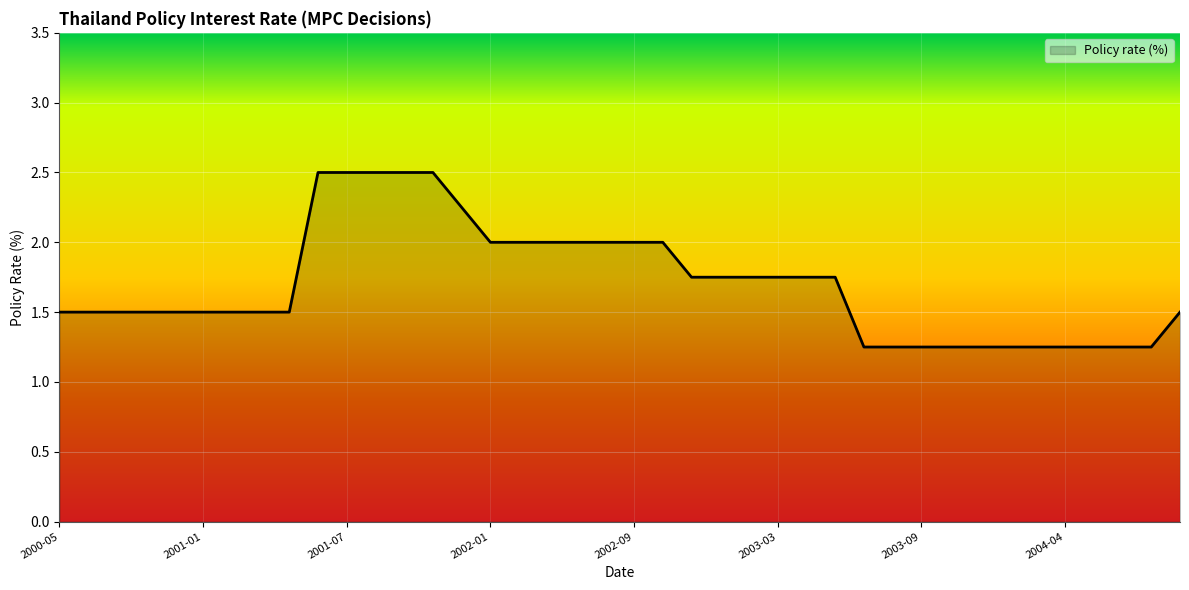

List the labels in order of value, largest first.

2001-06-08, 2001-07-12, 2001-08-29, 2001-10-17, 2001-11-27, 2001-12-25, 2002-01-21, 2002-03-04, 2002-04-22, 2002-06-03, 2002-07-22, 2002-09-10, 2002-10-21, 2002-11-19, 2002-12-12, 2003-01-20, 2003-03-03, 2003-04-21, 2003-06-02, 2000-05-23, 2000-07-18, 2000-09-05, 2000-10-17, 2000-12-06, 2001-01-18, 2001-03-01, 2001-04-19, 2001-05-24, 2004-08-25, 2003-06-27, 2003-07-21, 2003-09-11, 2003-10-28, 2003-12-12, 2004-01-21, 2004-03-17, 2004-04-21, 2004-06-09, 2004-07-21, 2004-08-25